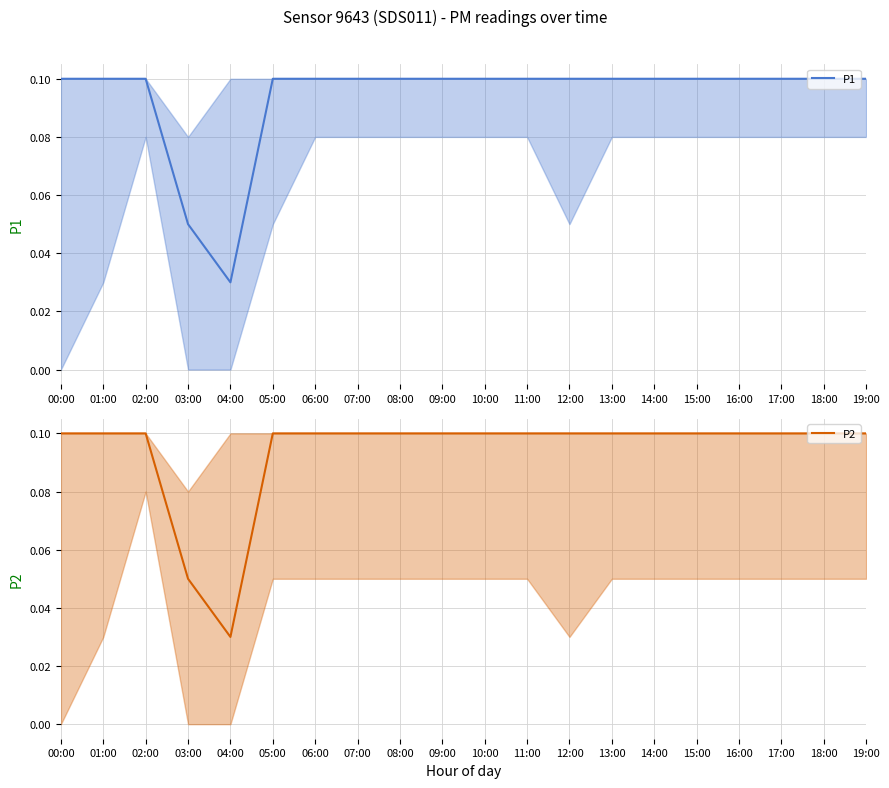

How many P2 values are between 0 and 1?

20